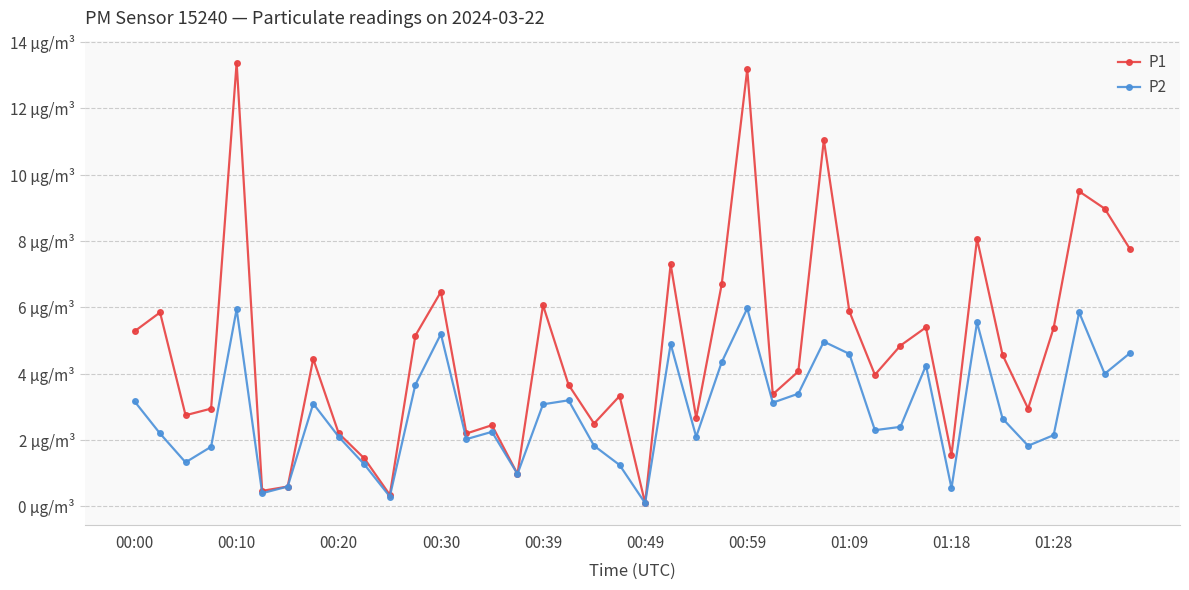

What are all the series names shown in the legend?

P1, P2